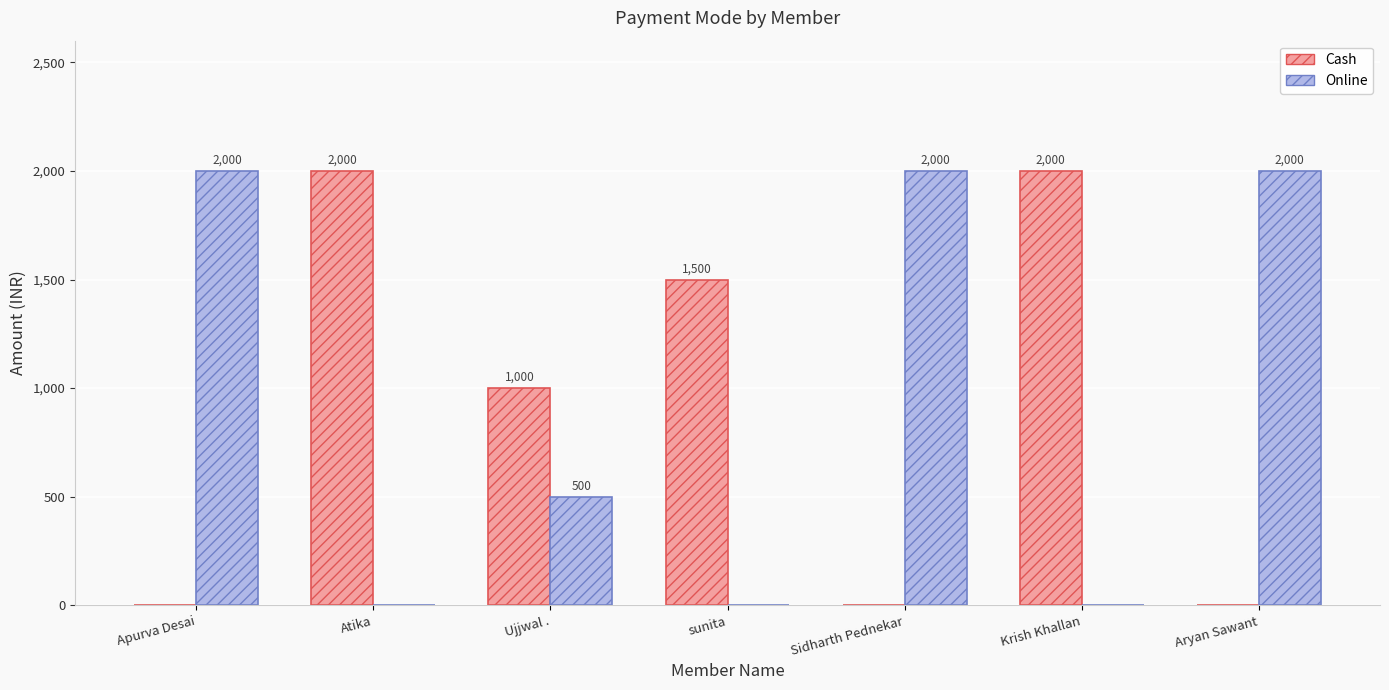

The Online series shows 2988 at Sidharth Pednekar. True or false?

False